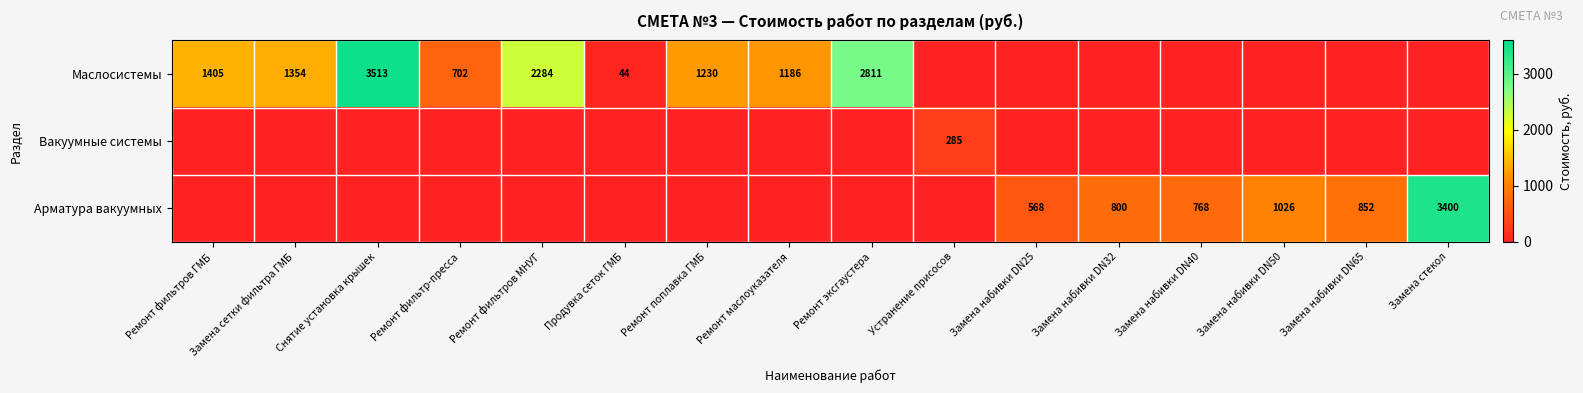

Which has a higher value, Ремонт фильтр-пресса or Ремонт поплавка ГМБ?

Ремонт поплавка ГМБ